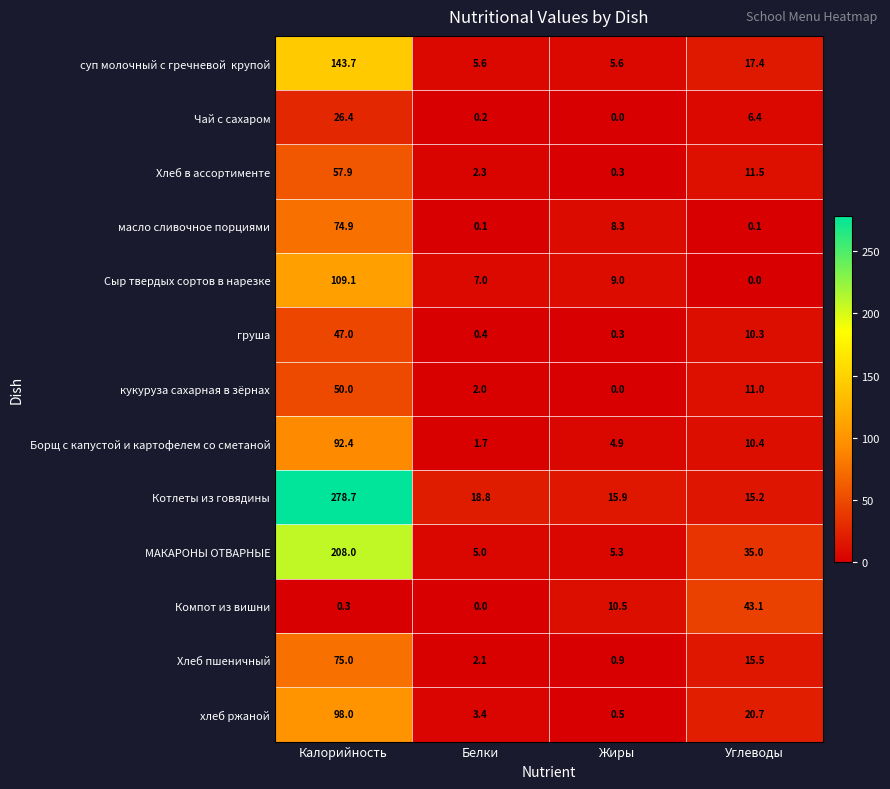

What is the difference between the maximum and minimum values in the кукуруза сахарная в зёрнах series?

50.0